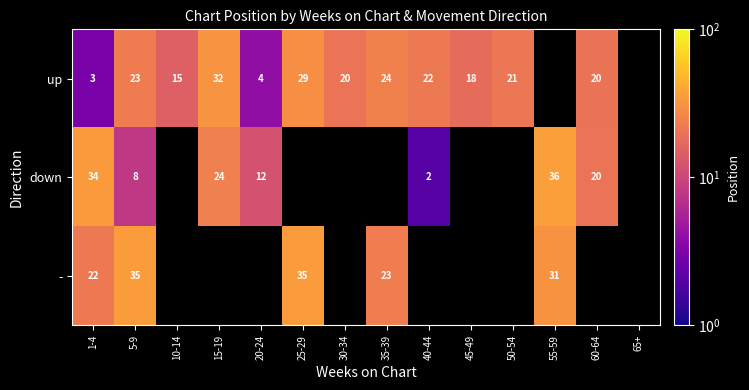

The value of down at 15-19 is 6. True or false?

False